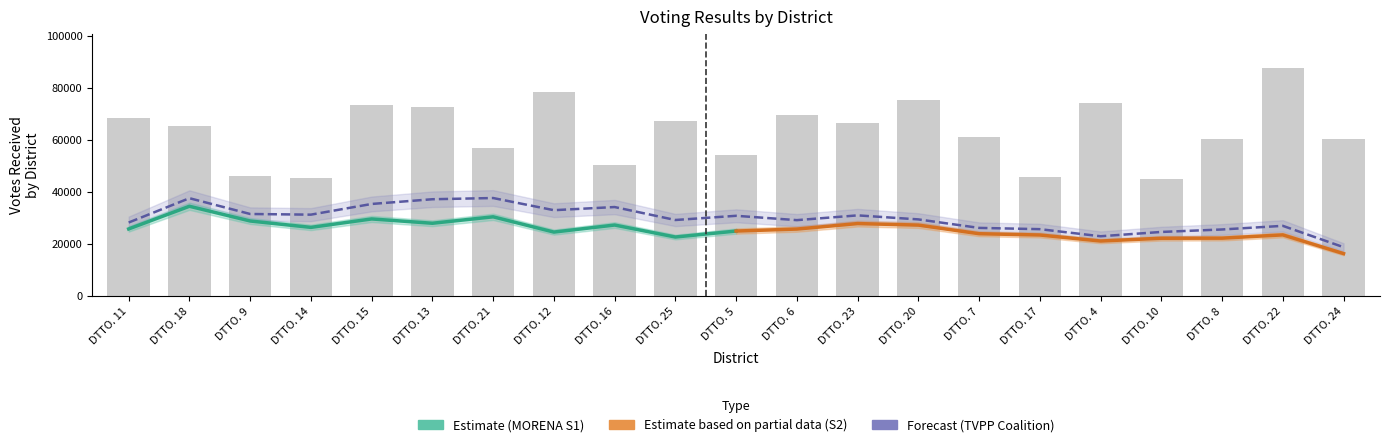

What is the difference between the maximum and second lowest values in the VOTACION VALIDA series?

42158